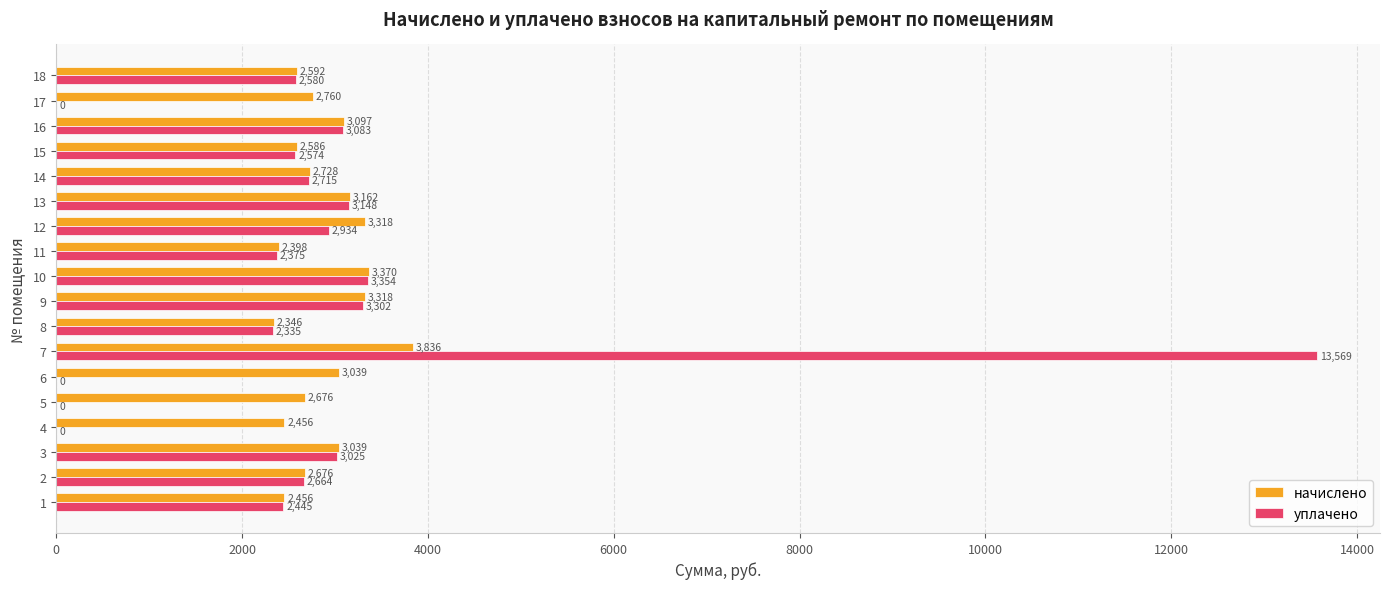

Which series has the largest range (max minus min)?

уплачено